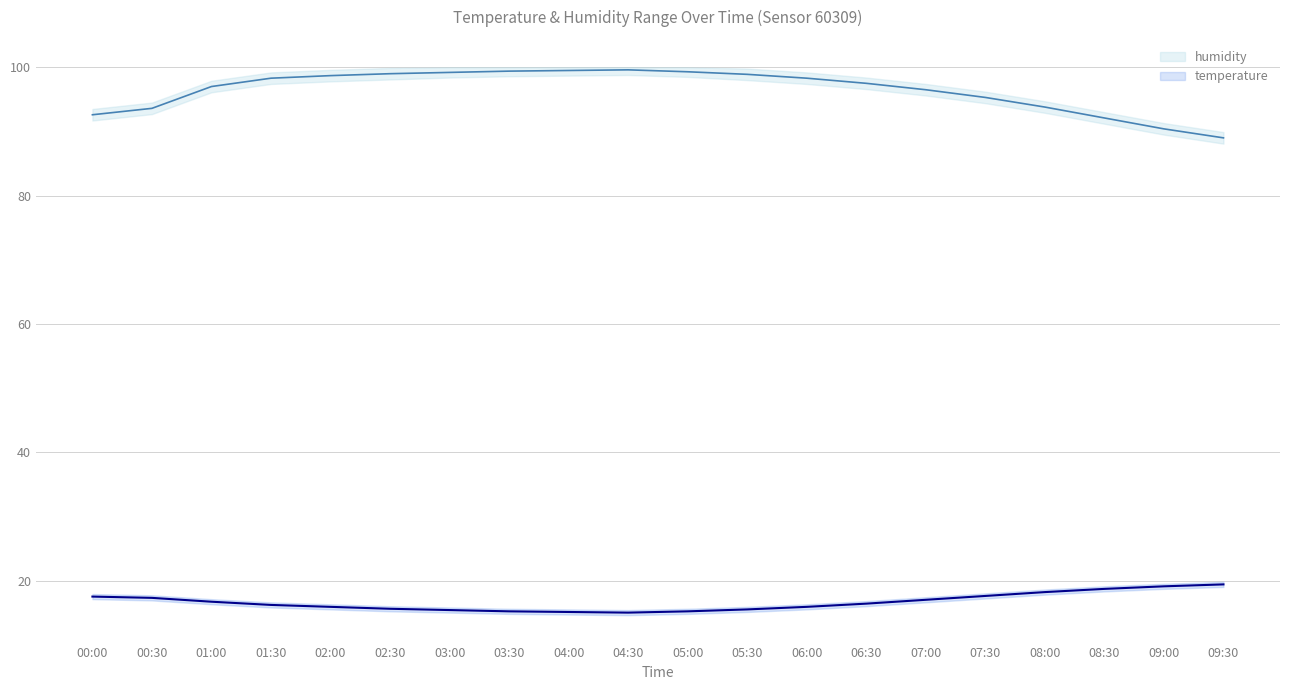

What is the average value of the humidity series?

96.4